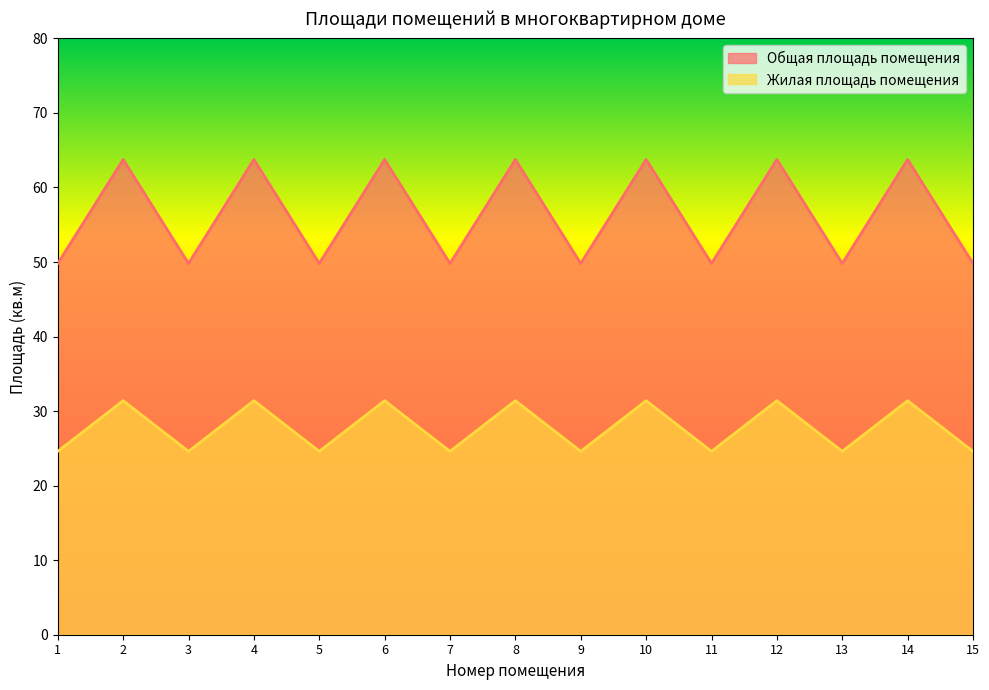

Is the value of Общая площадь помещения at 4 greater than the value of Жилая площадь помещения at 10?

Yes